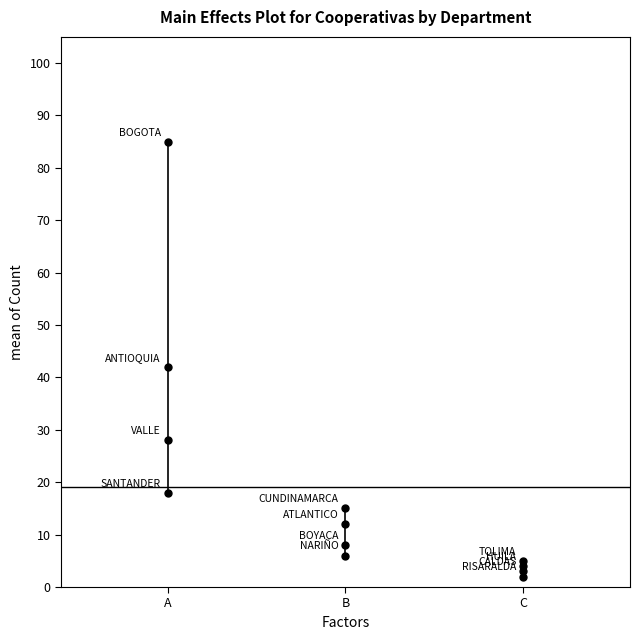

What is the change in value from VALLE to SANTANDER?

-10